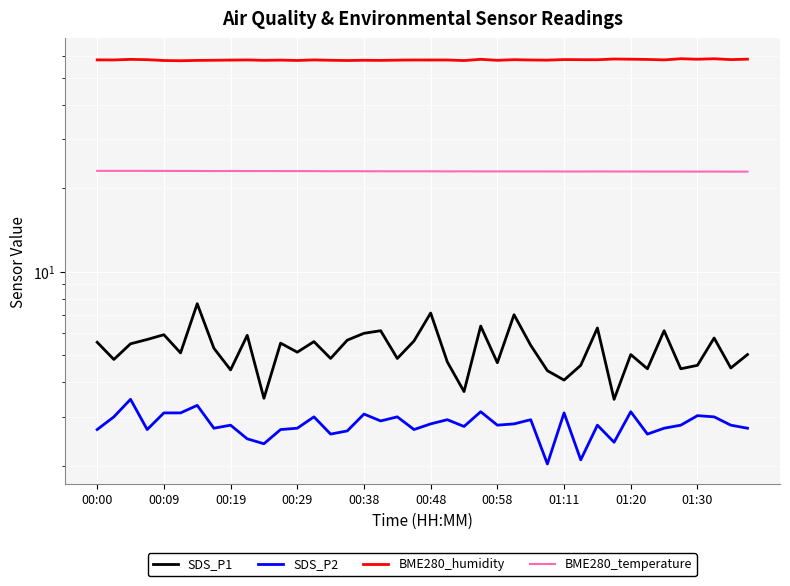

What is the lowest value of the BME280_humidity series?

57.6